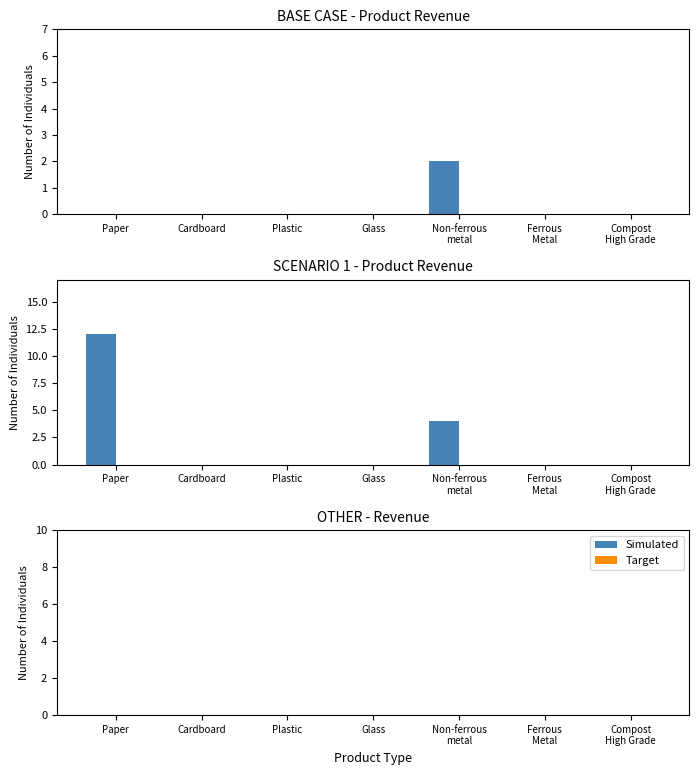

What is the greatest value displayed?

12